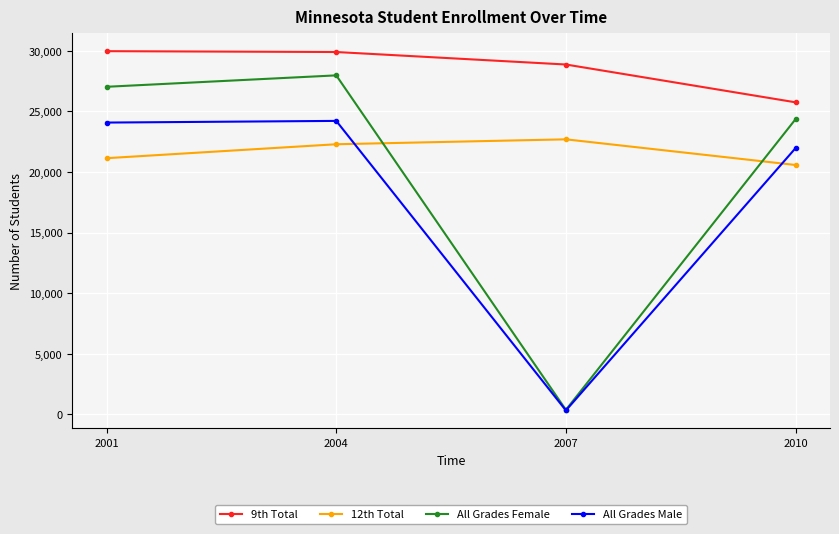

What is the difference between the second highest and minimum values in the All Grades Female series?

26685